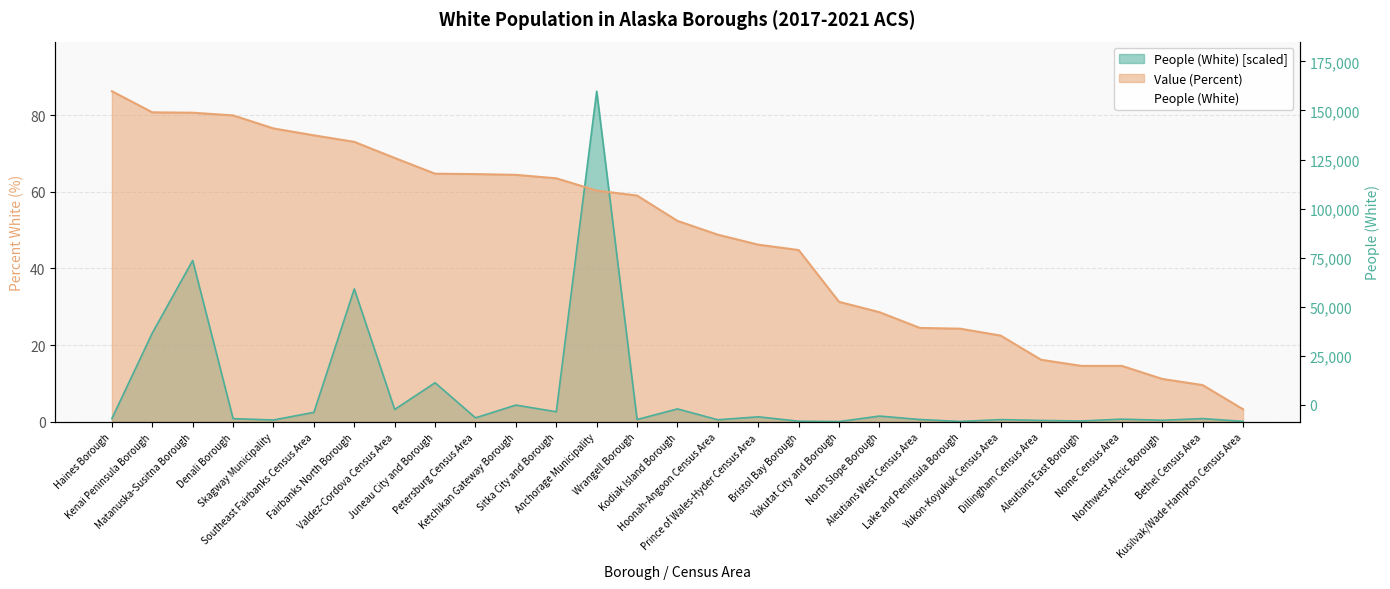

At which category does the chart reach its peak across all series?

Anchorage Municipality